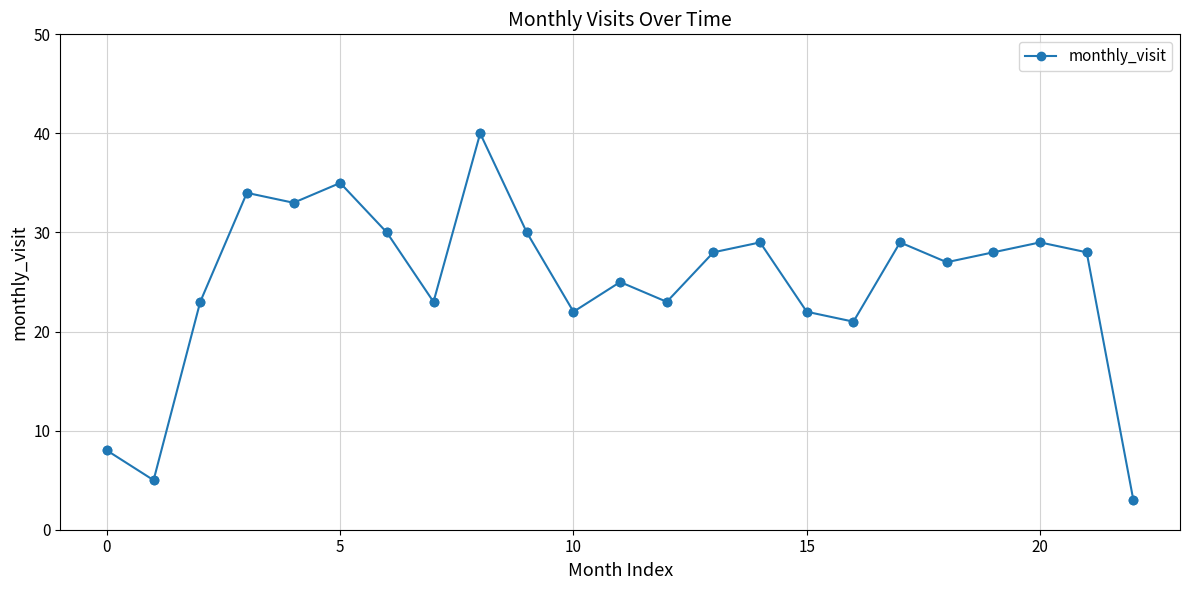

What is the difference between the maximum and minimum values?

37